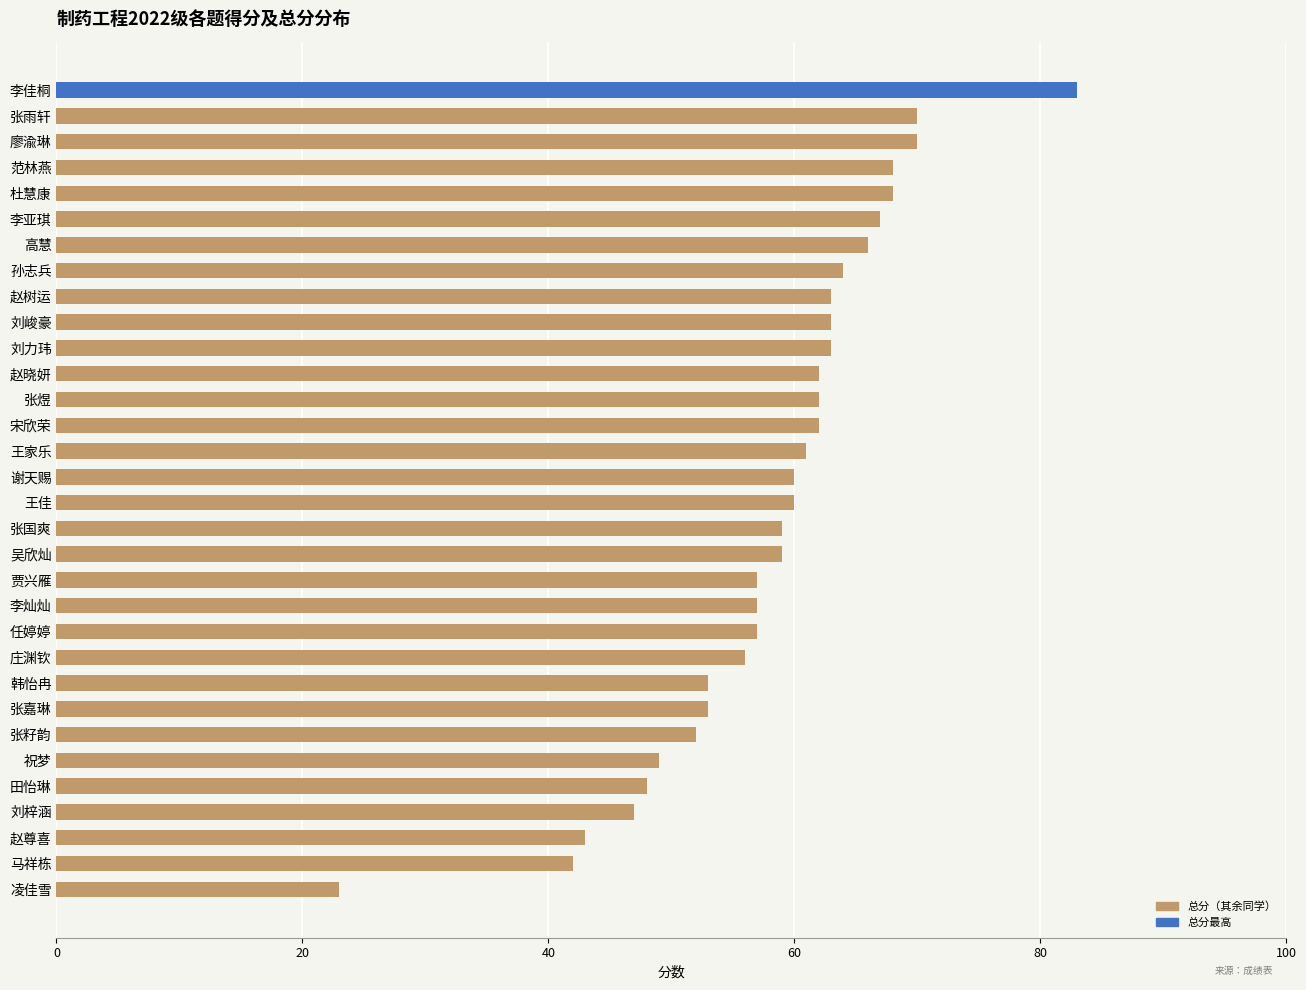

What is the difference between the second highest and second lowest values?

28